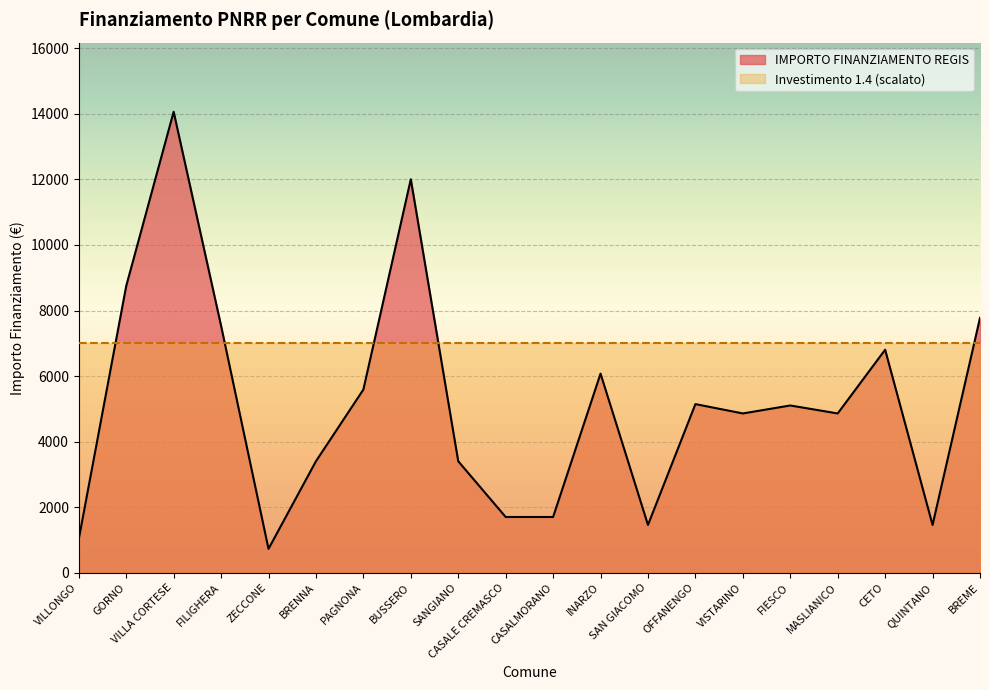

Reading right to left, extract all data points from this chart.

7776	1458	6804	4860	5103	4860	5145	1458	6075	1701	1701	3402	12005	5589	3402	729	7533	14063	8748	1029